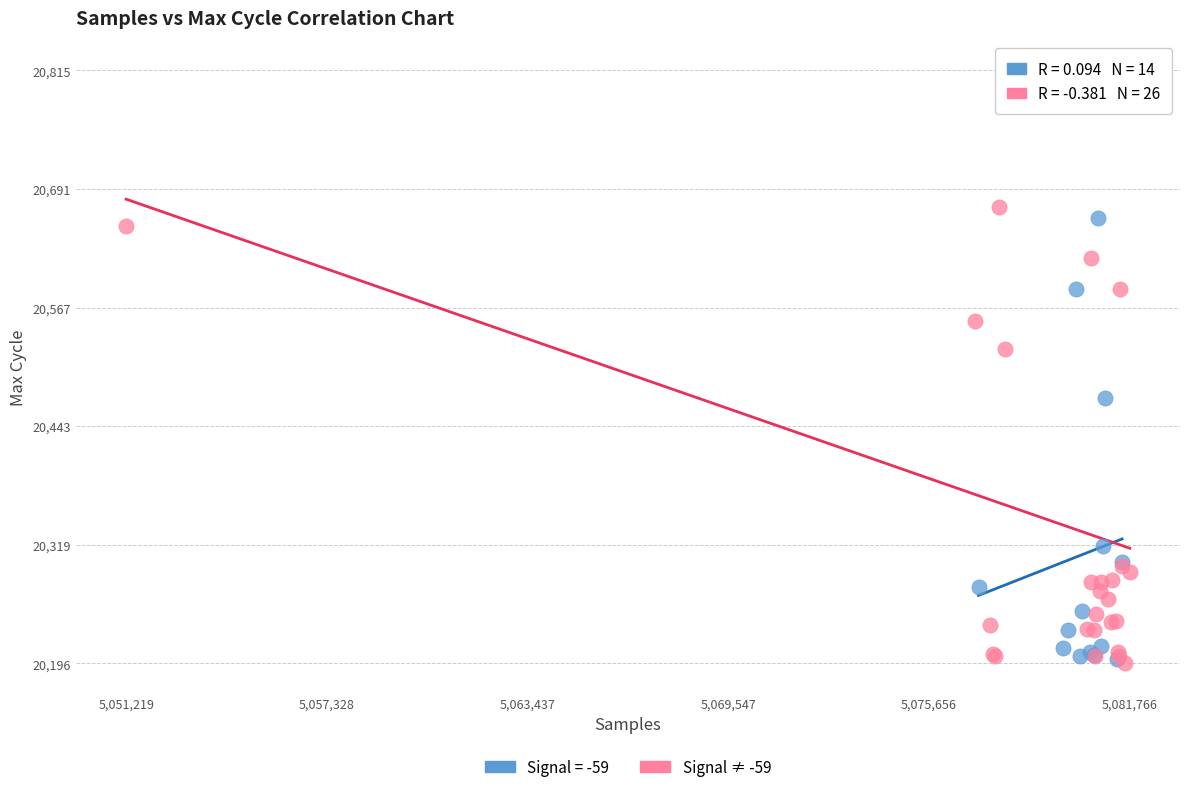

Which series reaches the maximum Y coordinate?

Signal ≠ -59